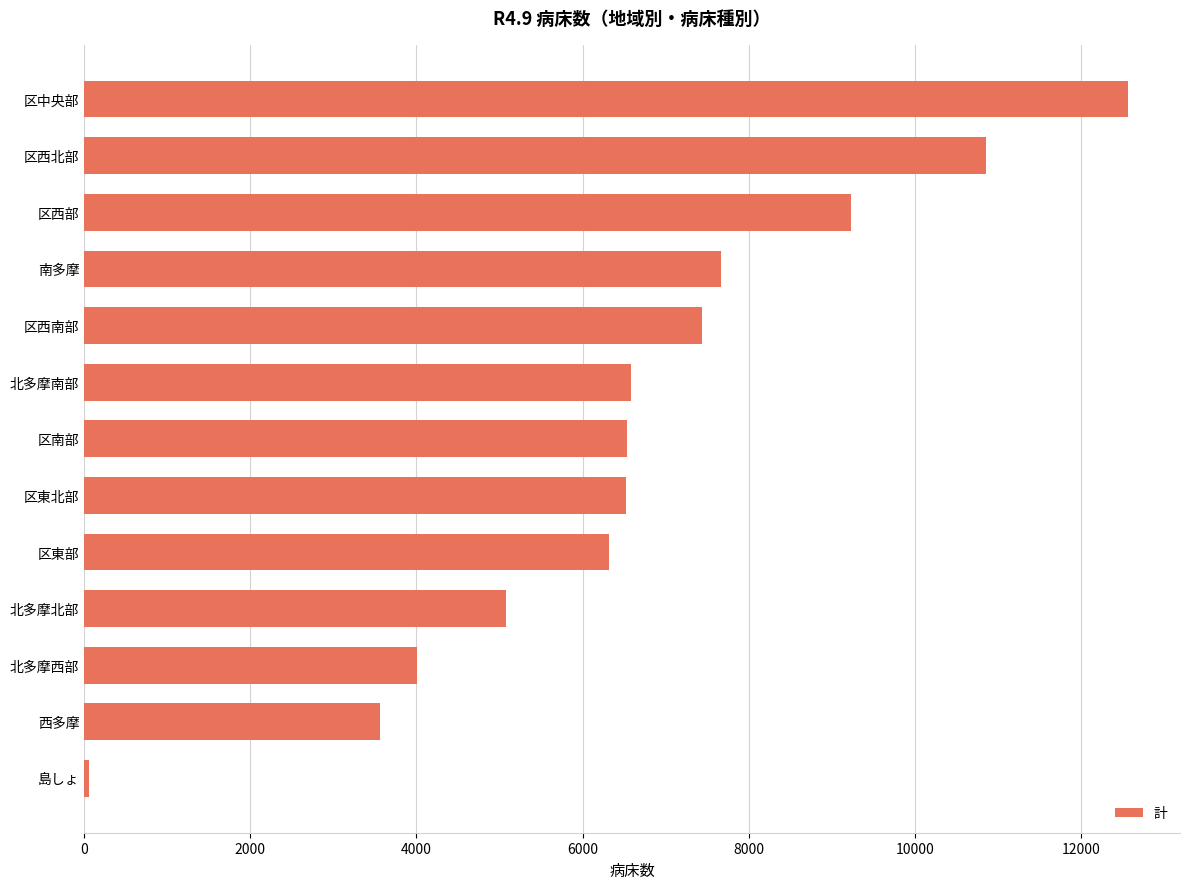

What is the sum of all values?

86395